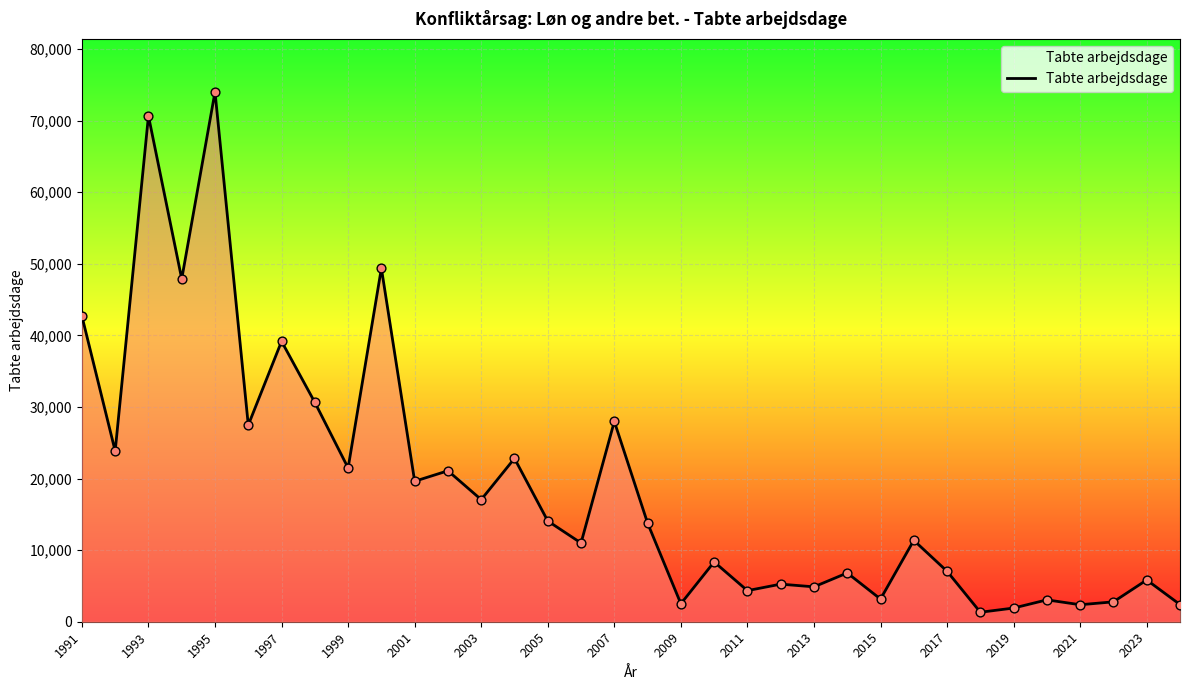

What is the maximum value shown in the chart?

74028.0